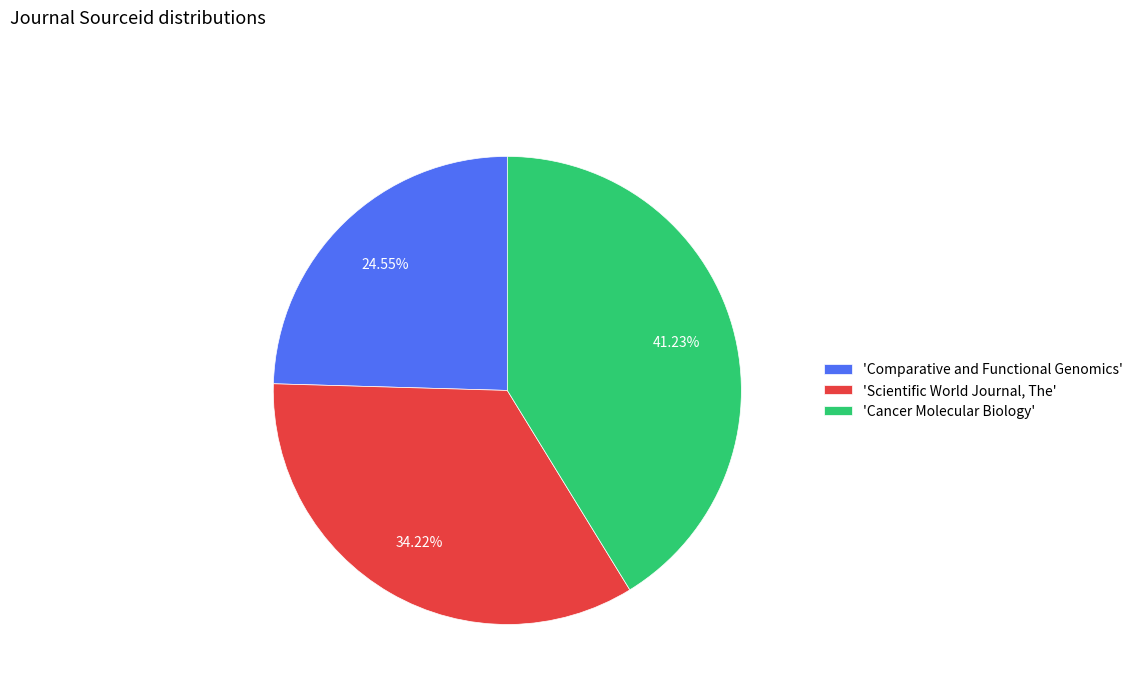

What is the smallest slice in the pie chart?

'Comparative and Functional Genomics'